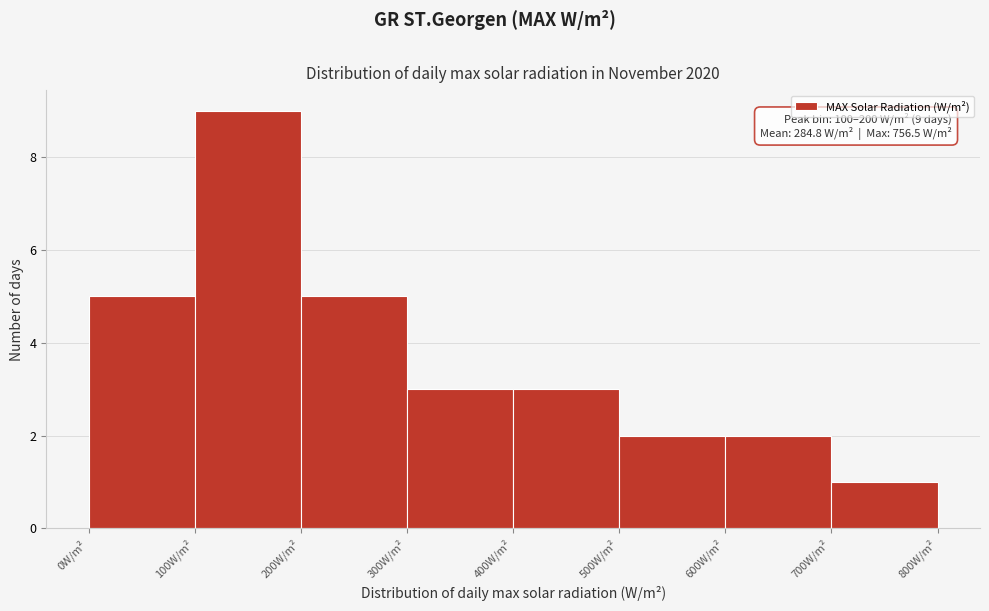

Which range on the x-axis has the tallest bar?

100 to 200